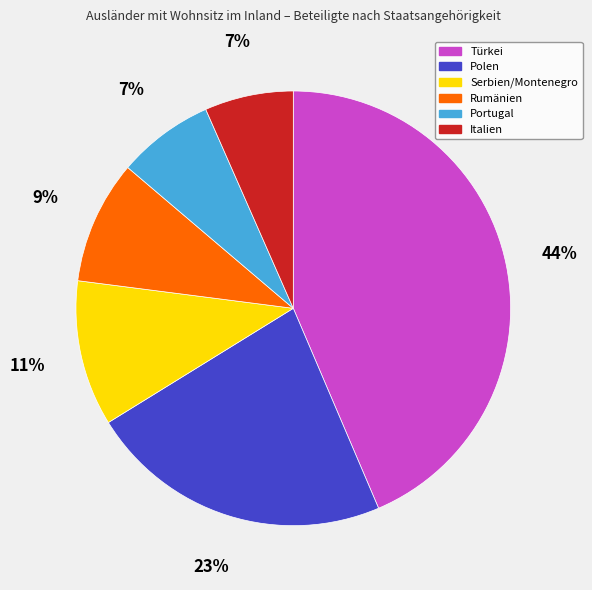

To the nearest percent, what is the difference between the largest and smallest slice percentages?

37%